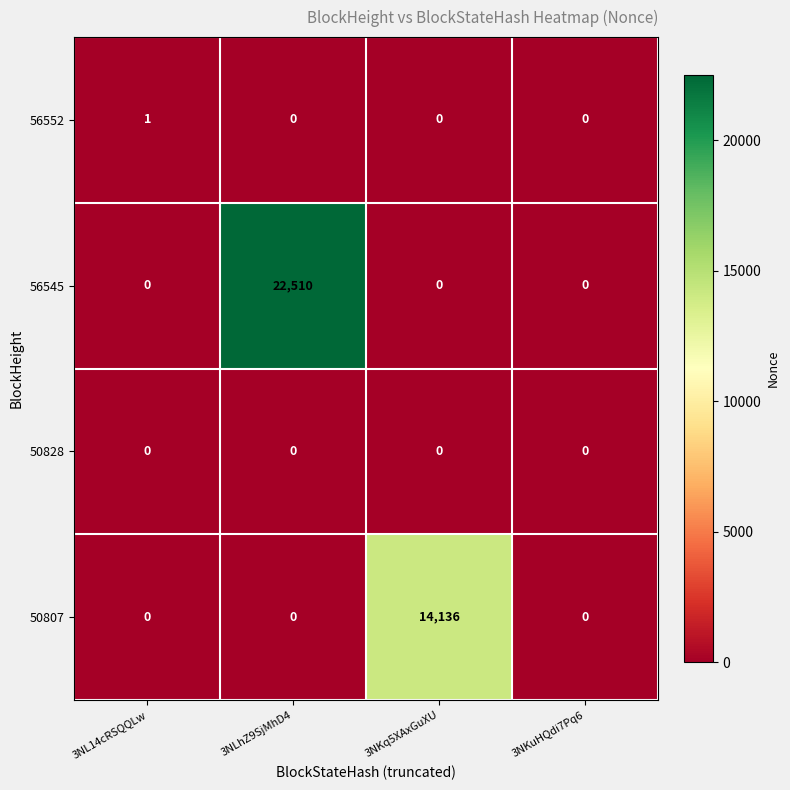

At which category is the sum across all series the highest?

3NLhZ9SjMhD4